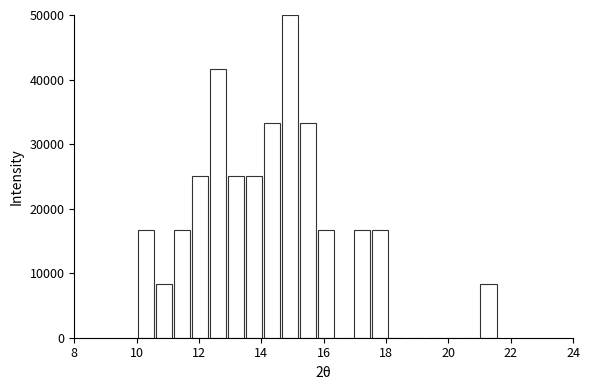

Read against the x-axis, roughly where is the centre of the tallest bar?

15.0